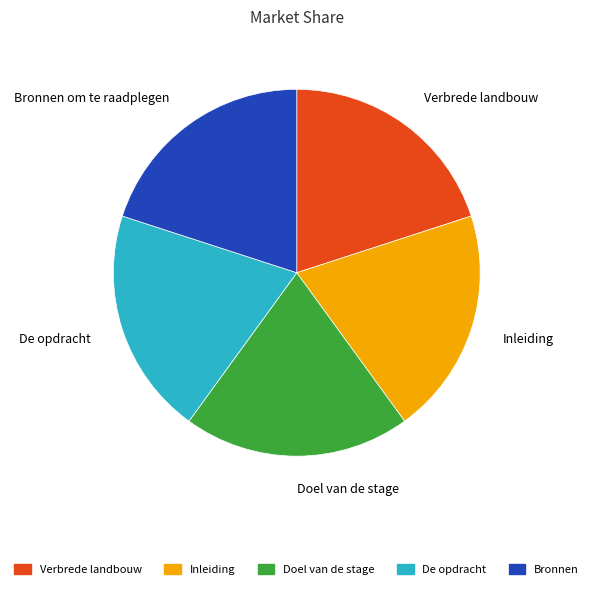

The Bronnen om te raadplegen slice represents 20% of the pie. True or false?

True